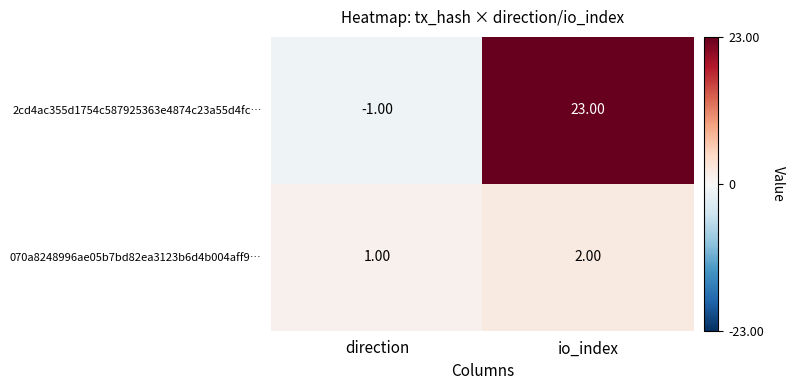

What is the difference between the maximum and minimum values in the 2cd4ac355d1754c587925363e4874c23a55d4fc… series?

24